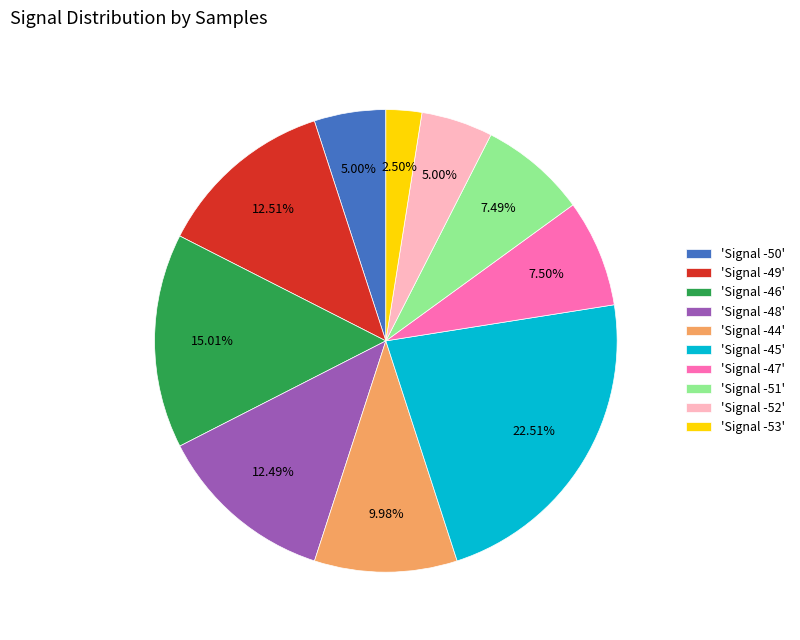

Which category has the biggest portion of the pie?

'Signal -45'